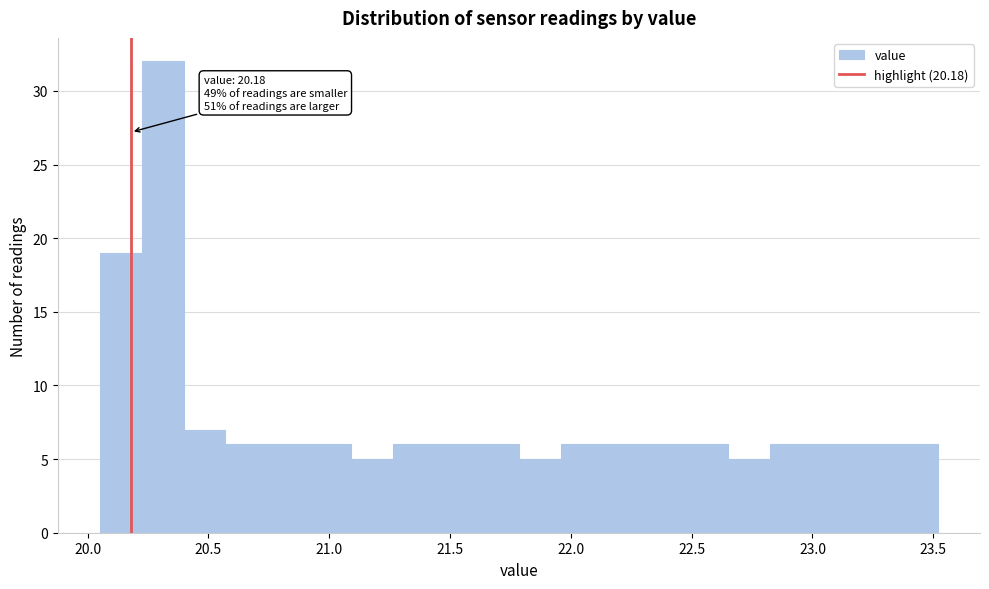

Read against the x-axis, roughly where is the centre of the tallest bar?

20.30